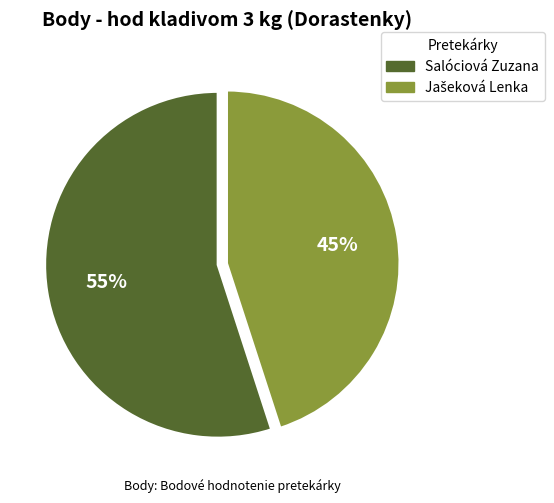

To the nearest percent, what percentage of the pie is Salóciová Zuzana?

55%